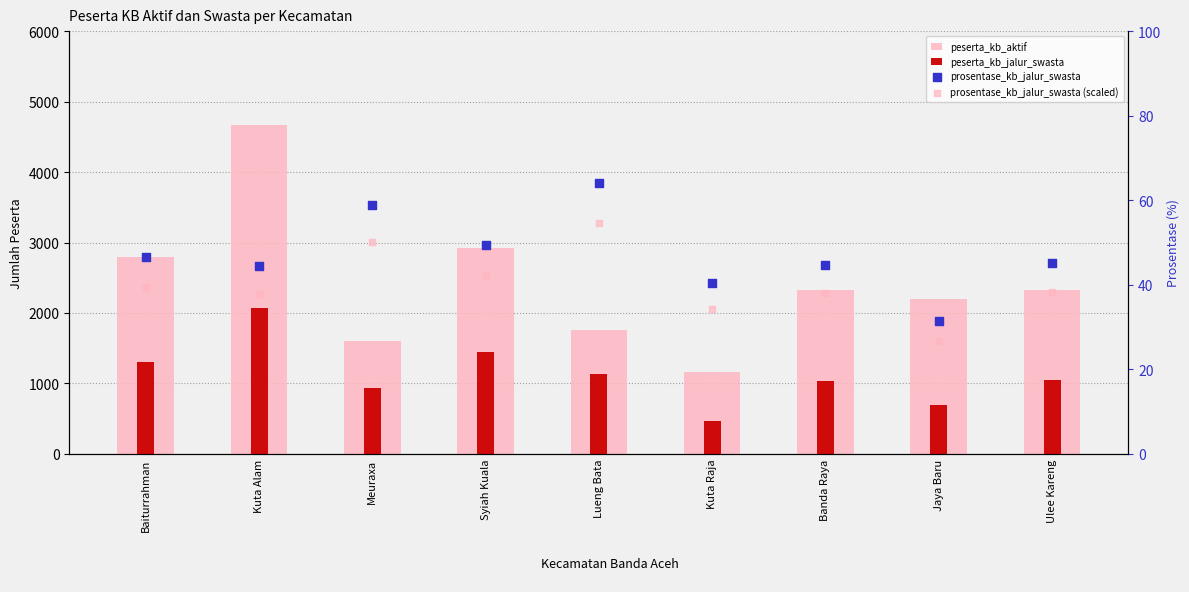

At how many categories does at least one series exceed 1869?

6